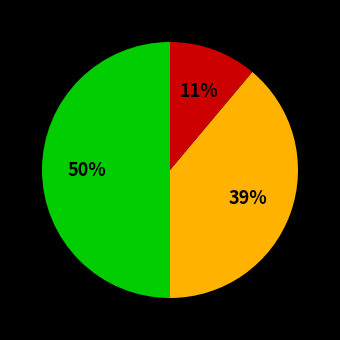

To the nearest percent, what is the average slice percentage?

33%